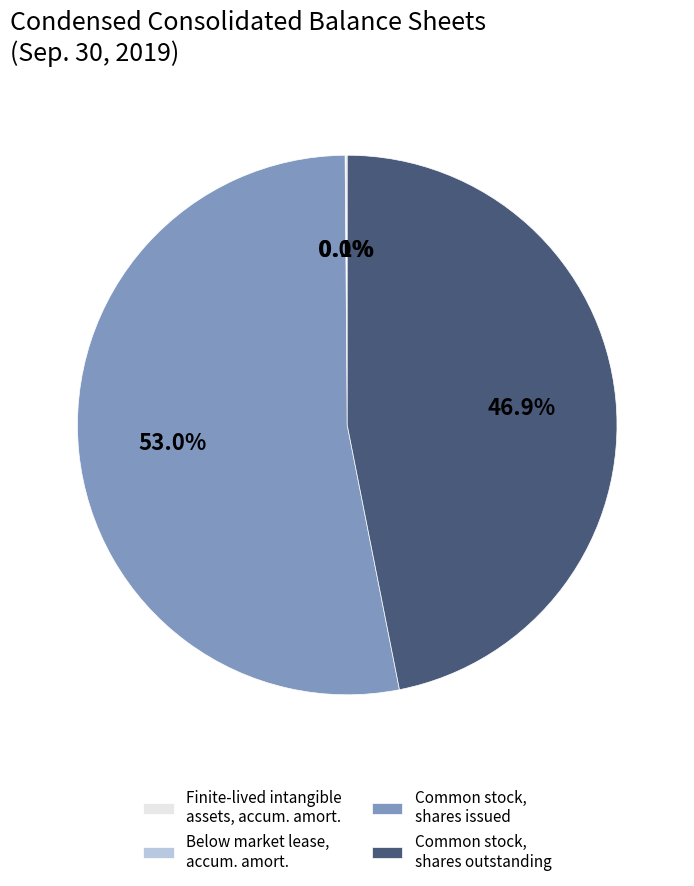

To the nearest percent, what is the combined percentage of Common stock, shares issued and Common stock, shares outstanding?

100%